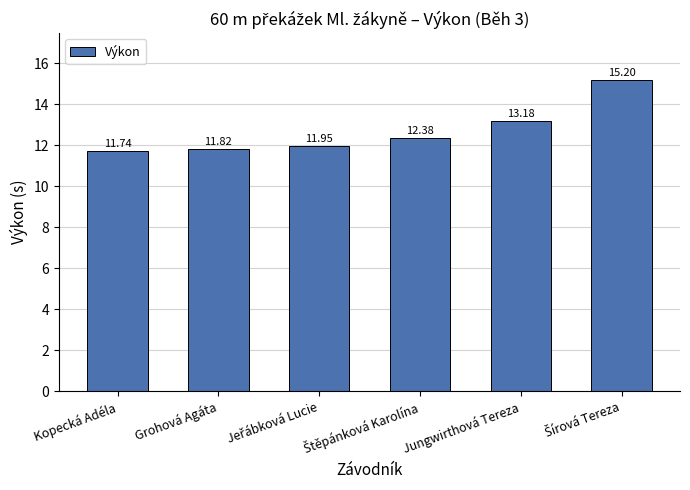

What is the smallest value displayed?

11.7